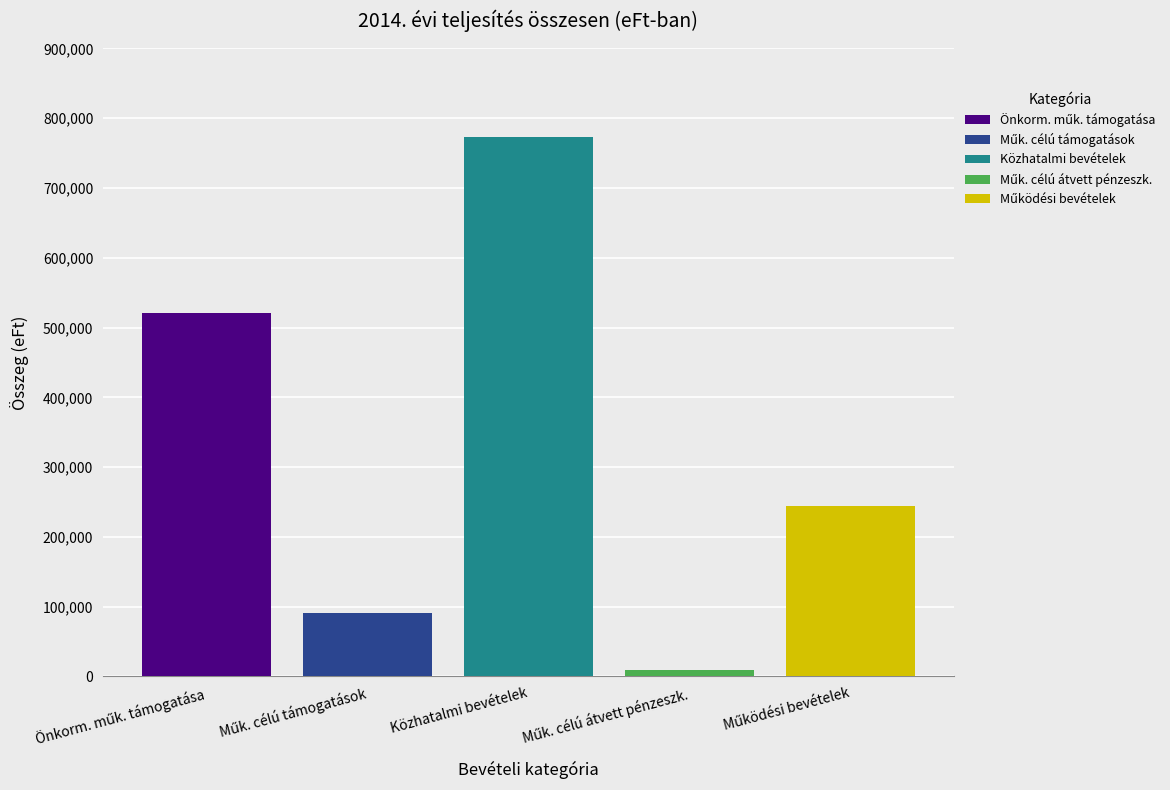

What is the maximum value shown in the chart?

772399